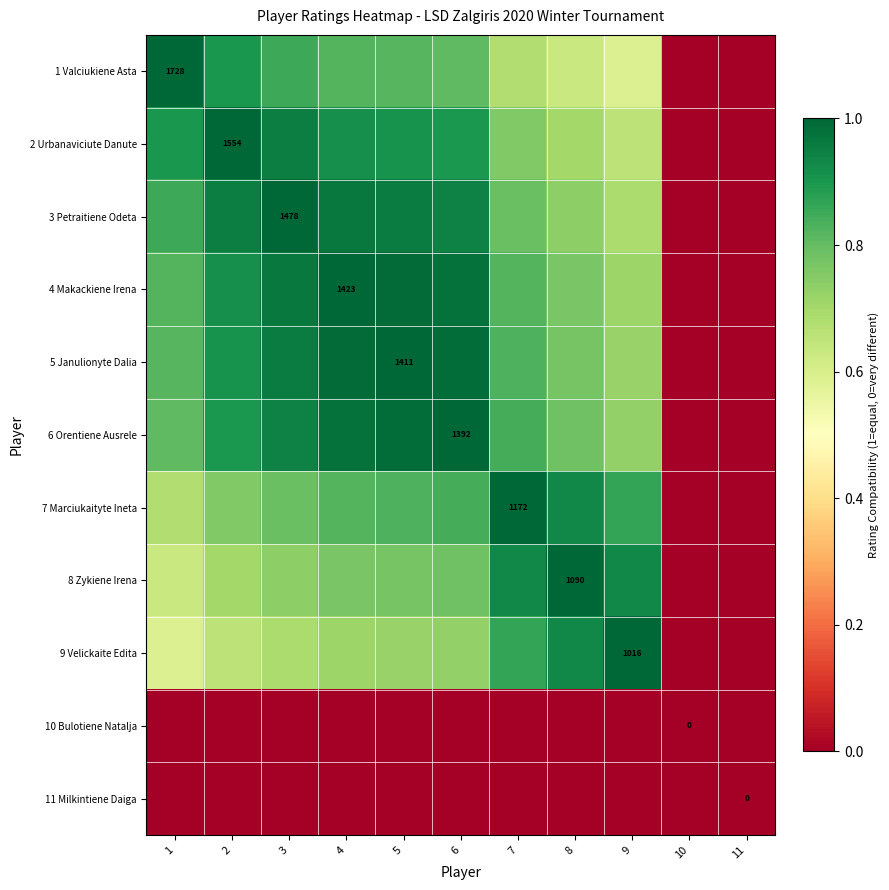

What is the difference between the 1 Valciukiene Asta values at 11 and 2?

0.9